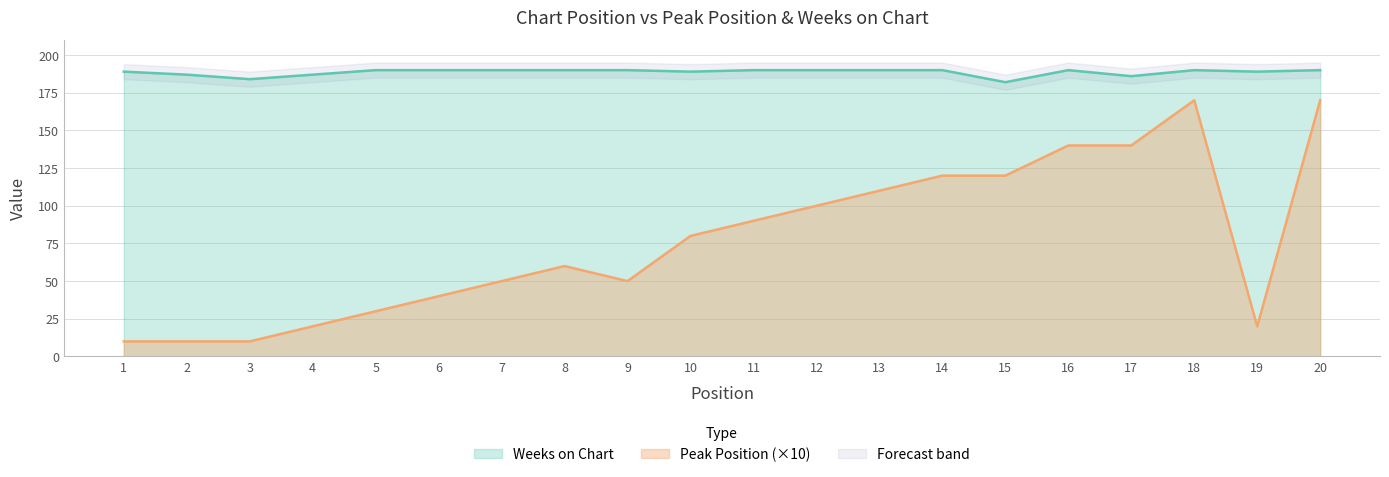

Count the Weeks on Chart values in the range 189 to 190.

15